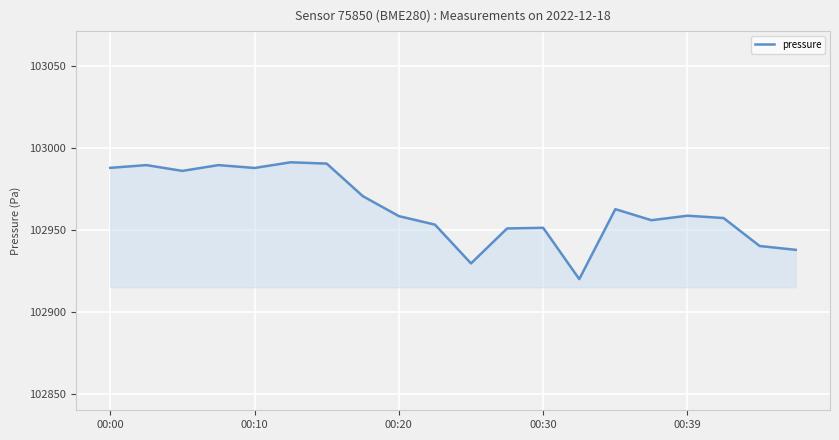

What is the maximum value shown in the chart?

102991.1